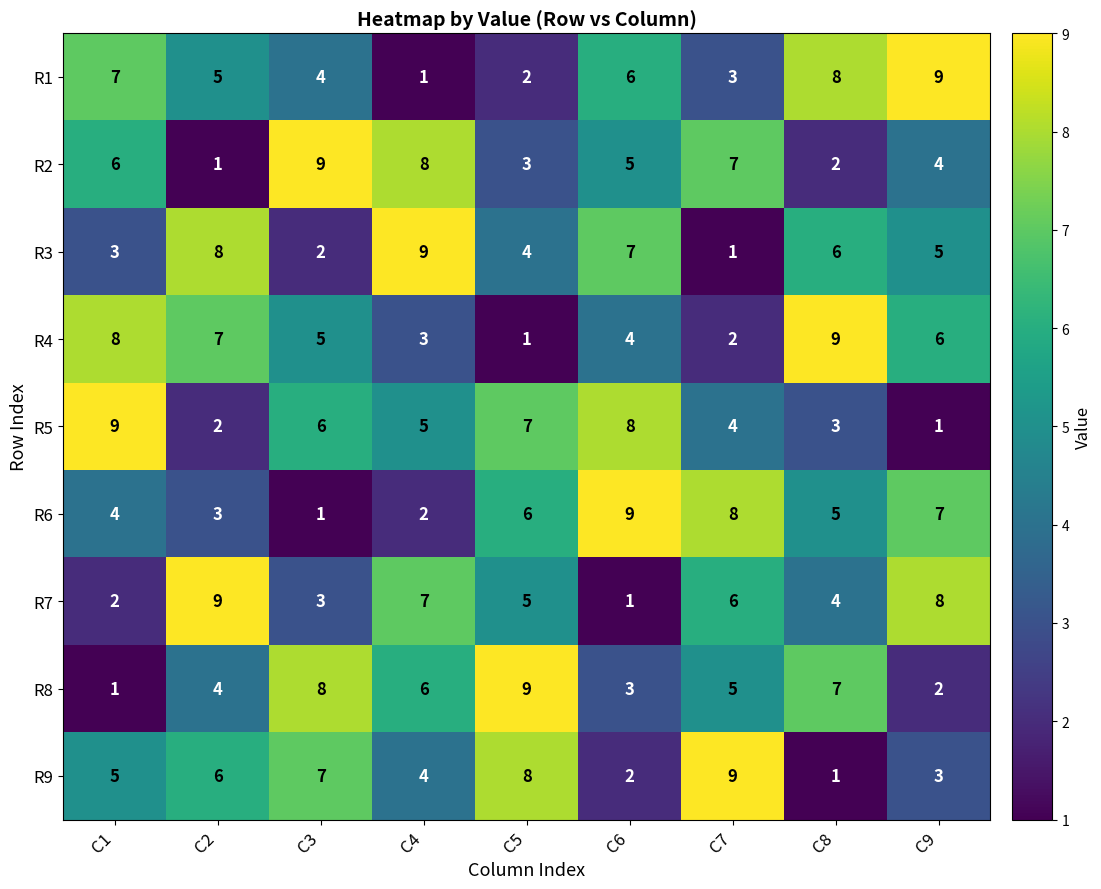

How many data points does each series have?

9